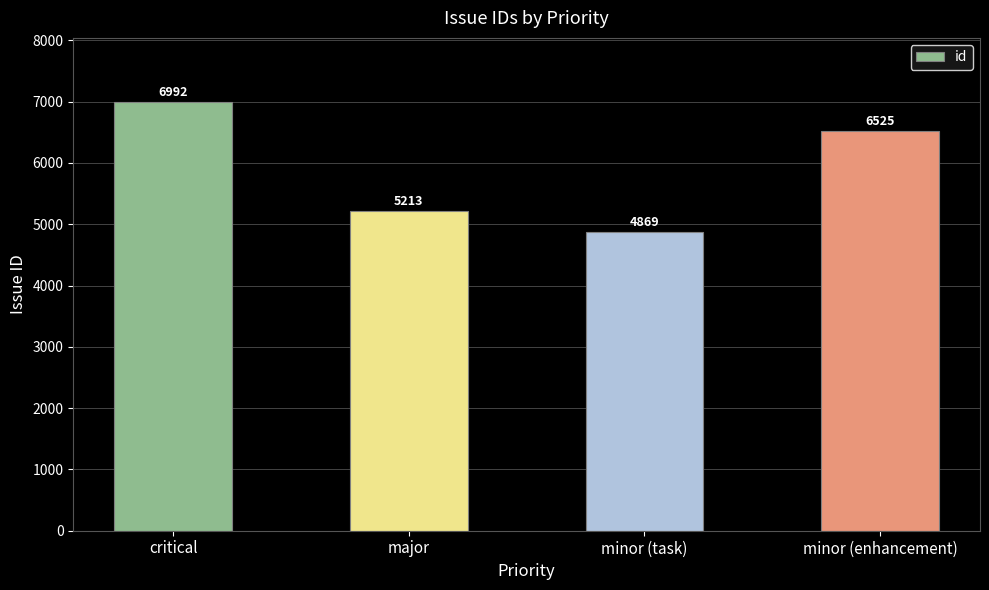

How many data points does each series have?

4